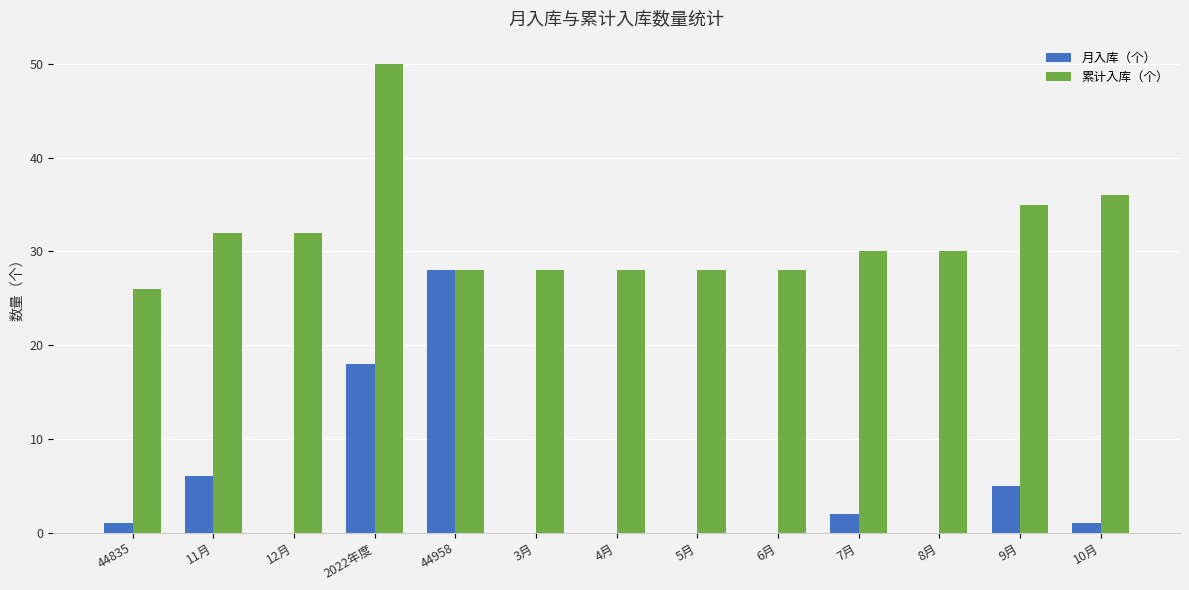

Which series has the largest range (max minus min)?

月入库（个）